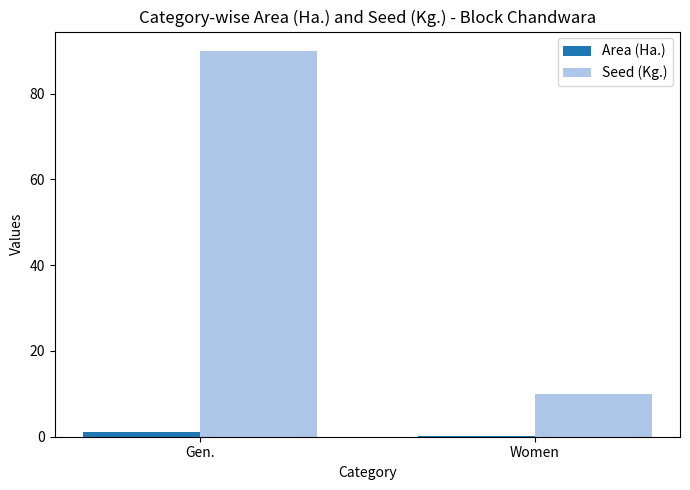

How many series are shown in this chart?

2